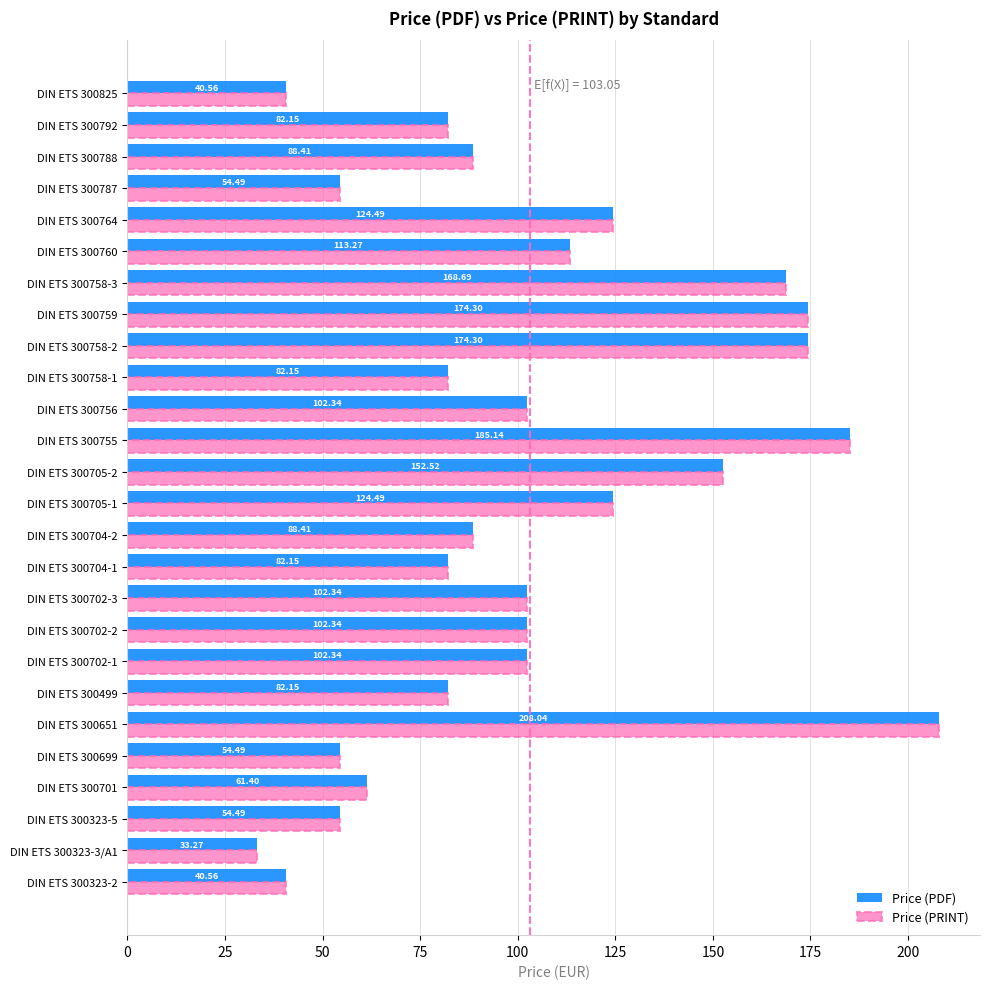

What is the difference between the maximum and minimum values in the Price (PRINT) series?

174.8